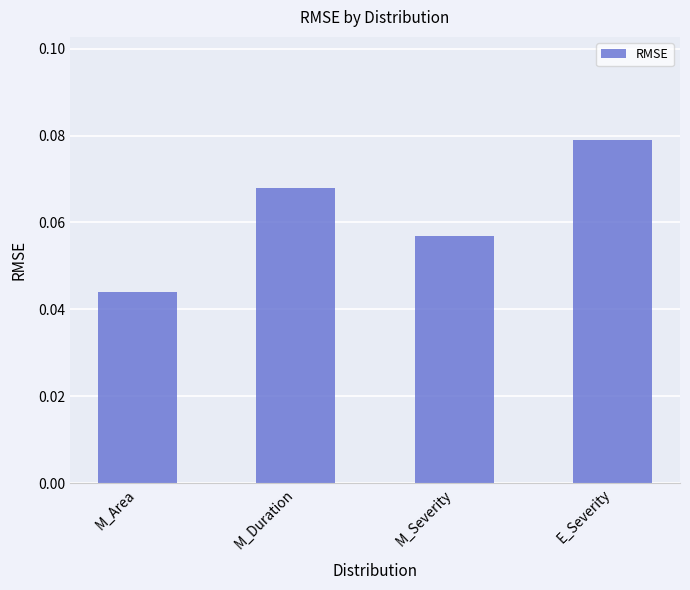

How many values are between 0 and 1?

4